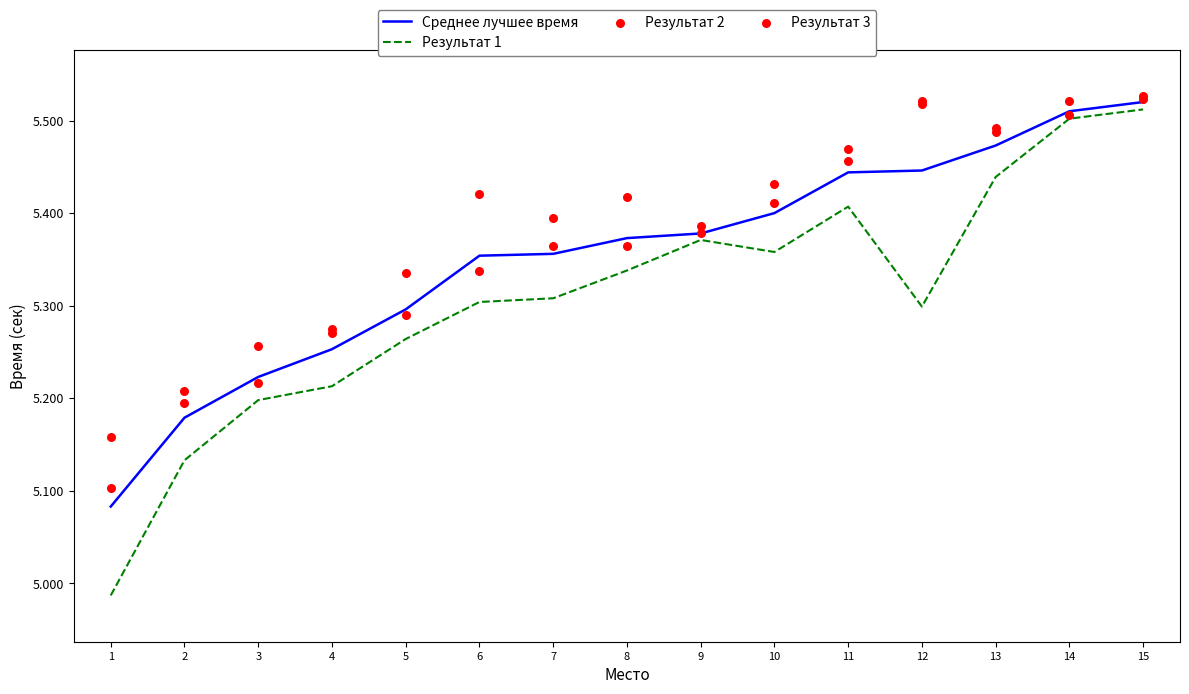

What is the total value across all series at 12?

21.8